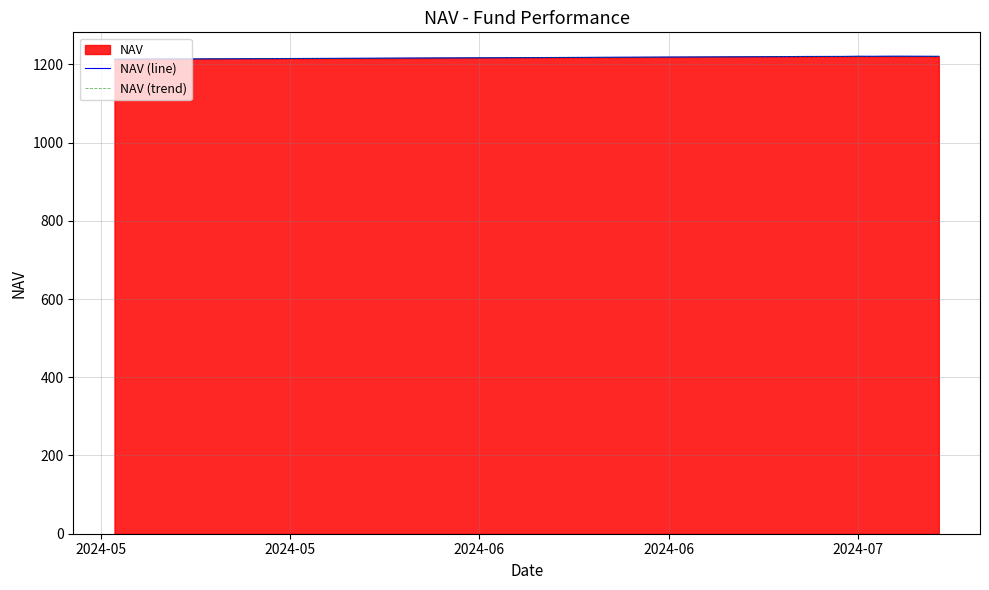

True or false: NAV (line) and NAV (trend) intersect in this chart.

False